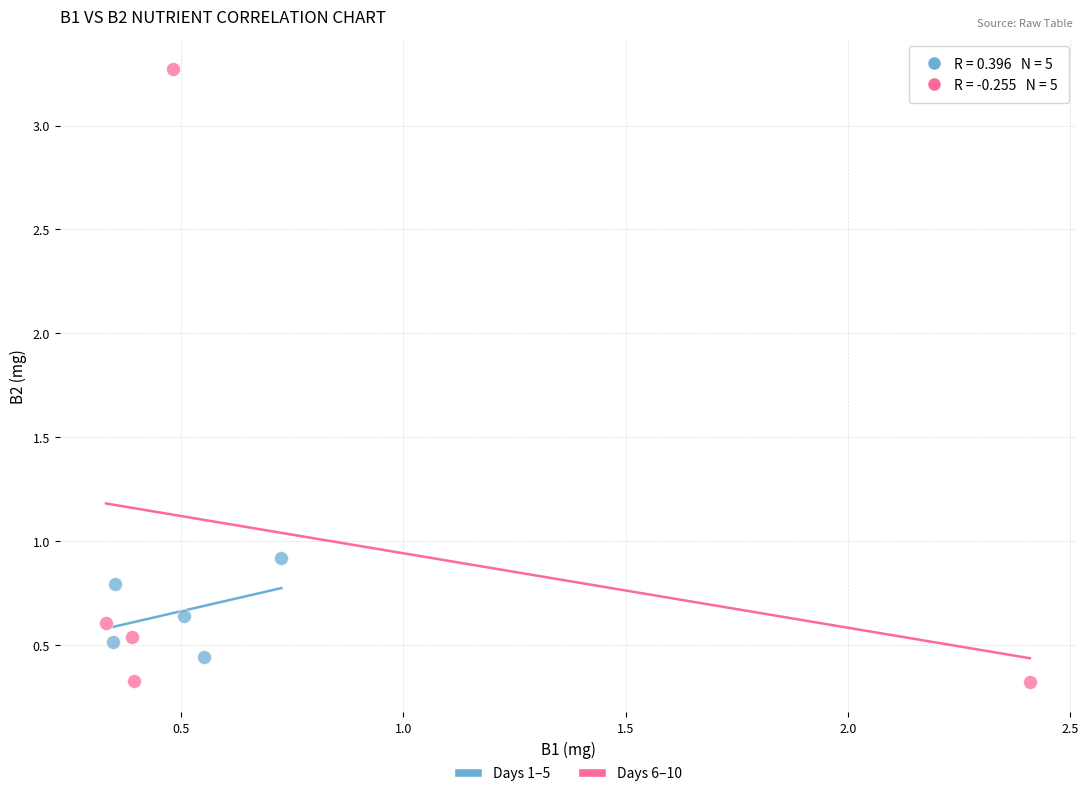

Which series has the largest Y range (max minus min)?

Days 6–10